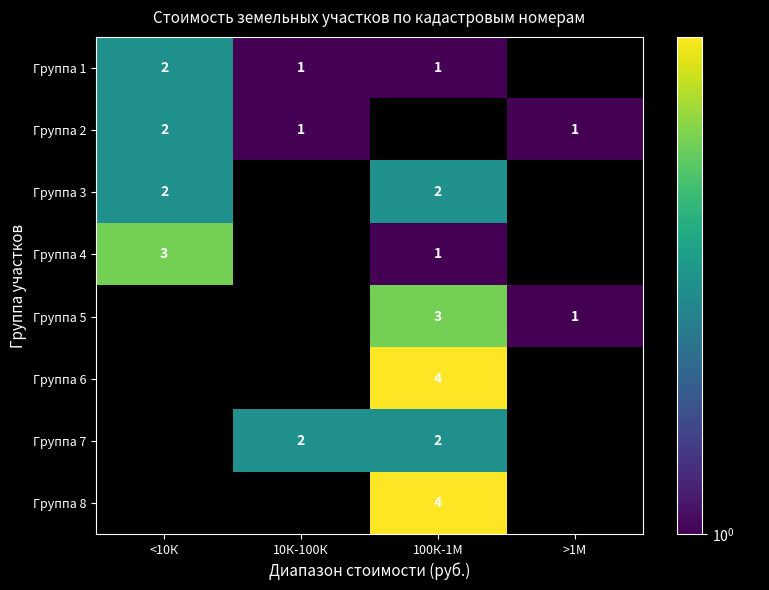

The Группа 7 series shows 1 at 10К-100К. True or false?

False